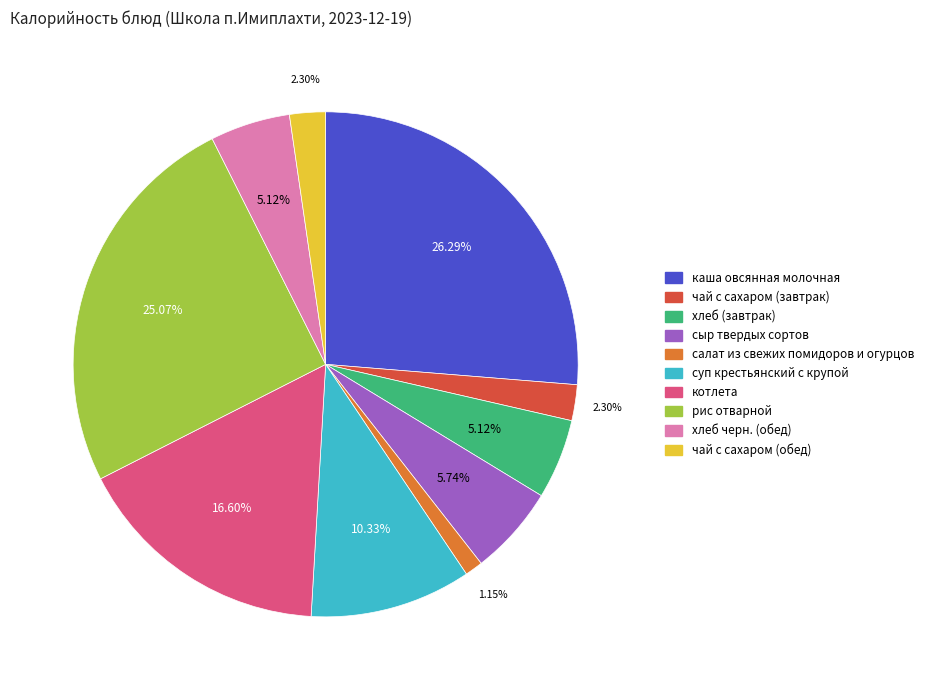

Which has a higher value, суп крестьянский с крупой or хлеб черн. (обед)?

суп крестьянский с крупой